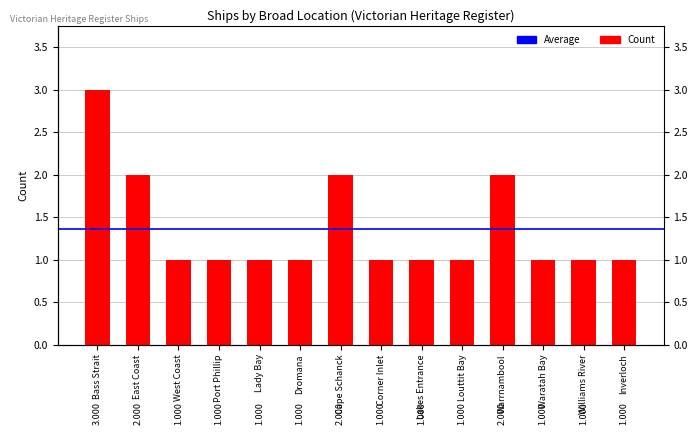

What is the maximum value shown in the chart?

3